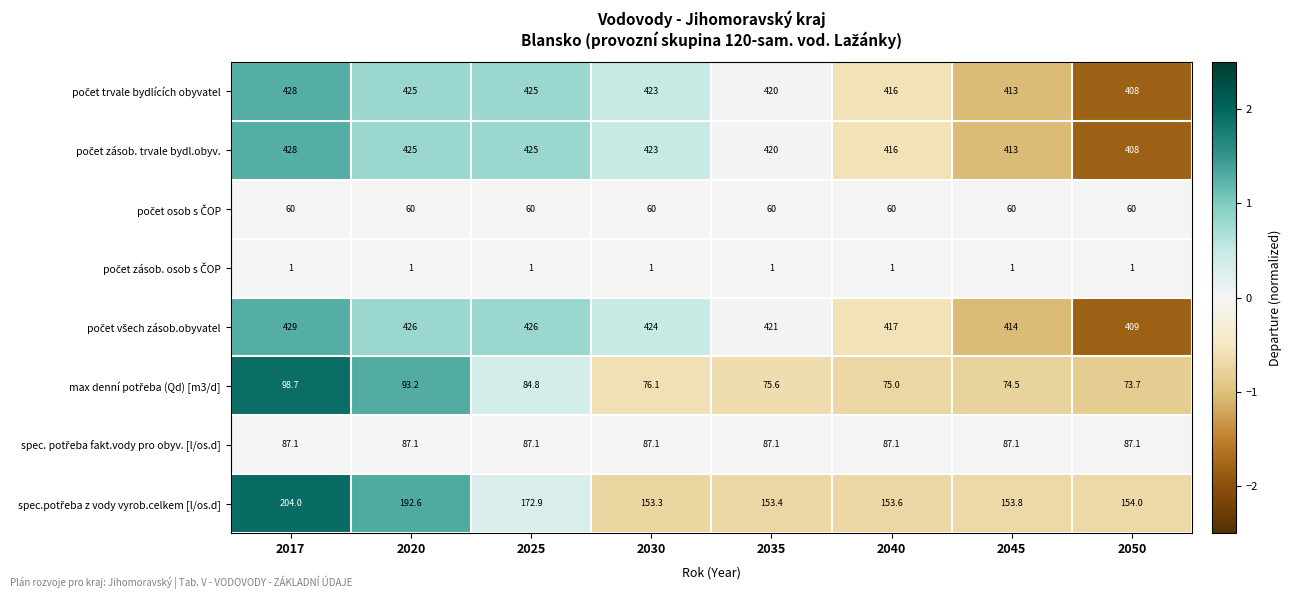

What is the minimum value shown in the chart?

1.0